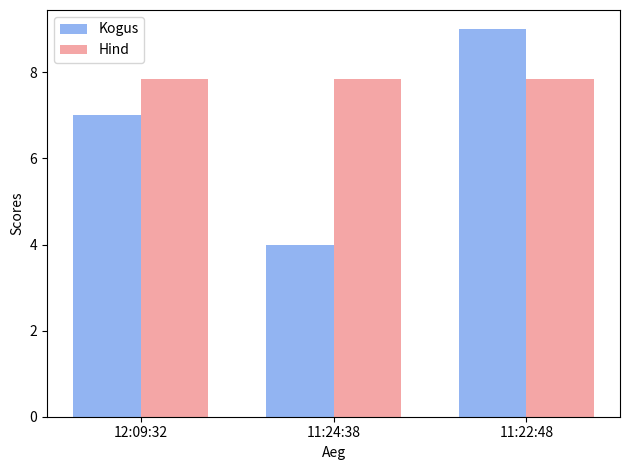

Is it true that Hind equals 3.9 at 11:22:48?

False